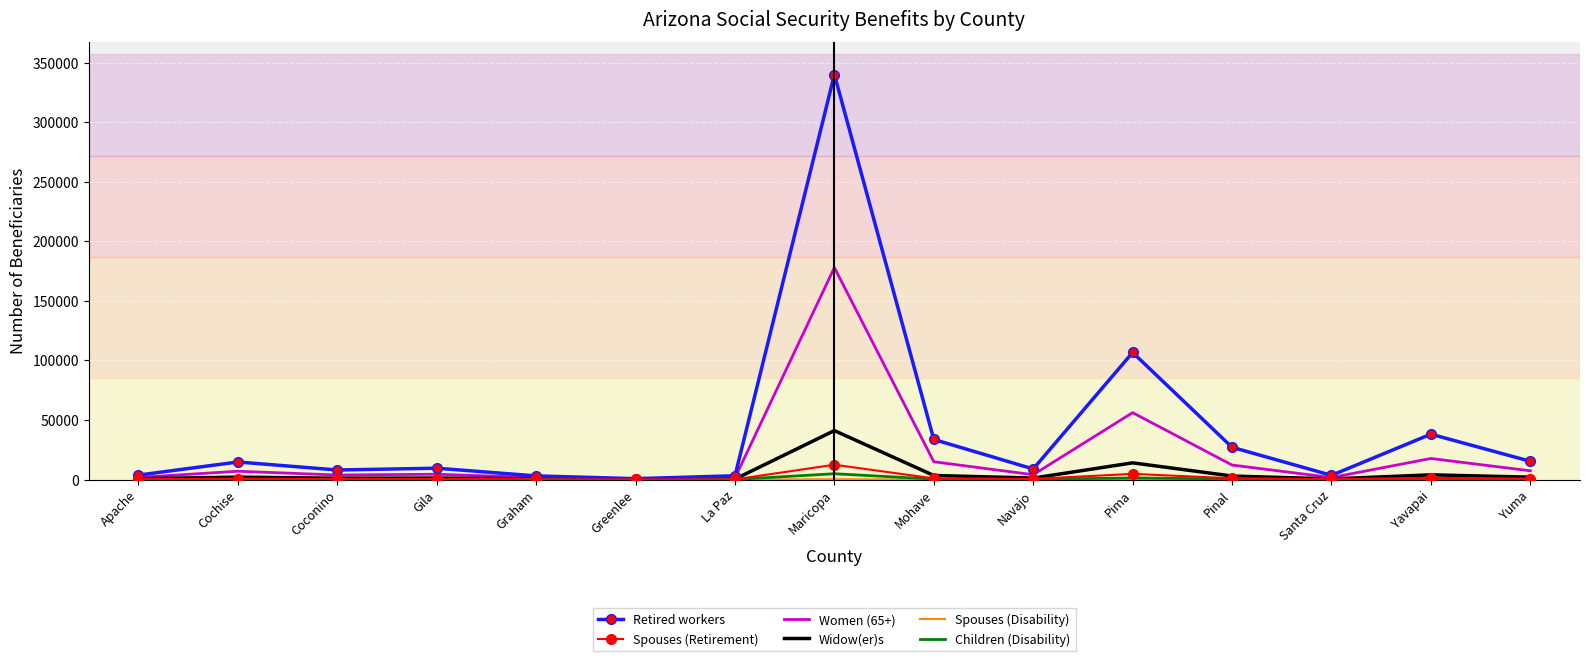

At which category is the sum across all series the highest?

Maricopa